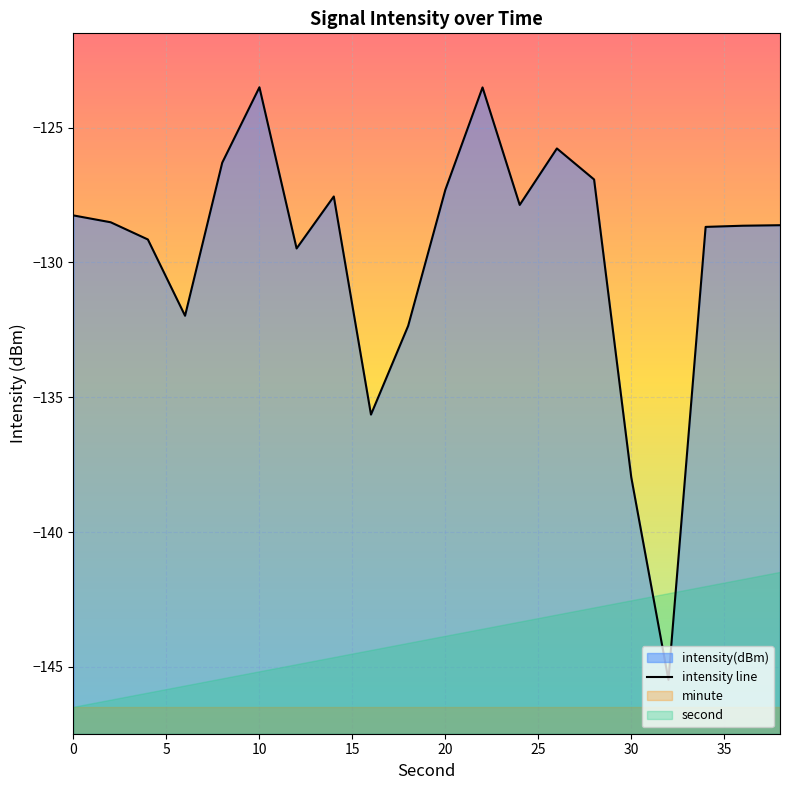

How many interior local peaks (higher than both neighbors) does the data have?

4